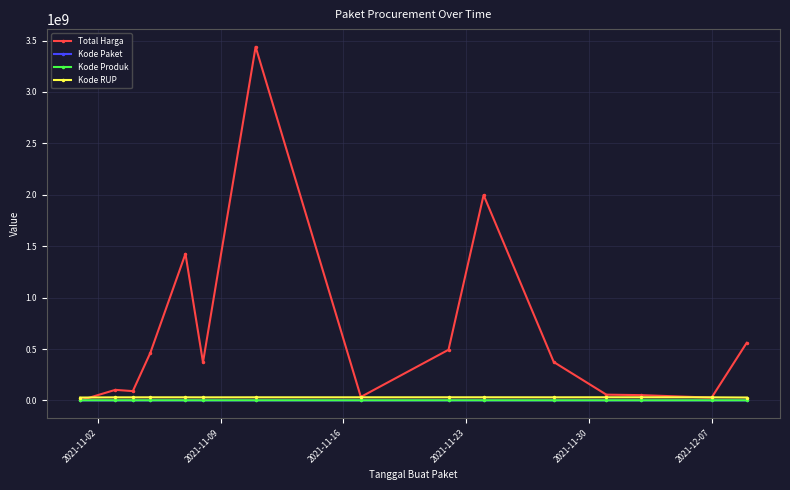

Which series has the largest total across all categories?

Total Harga